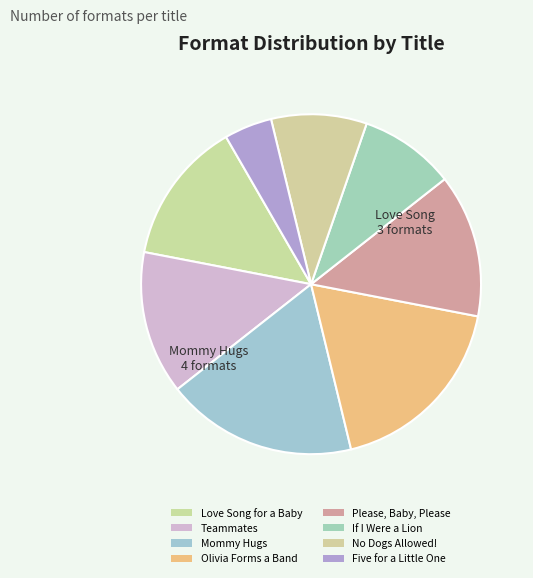

Count the number of slices in the pie.

8